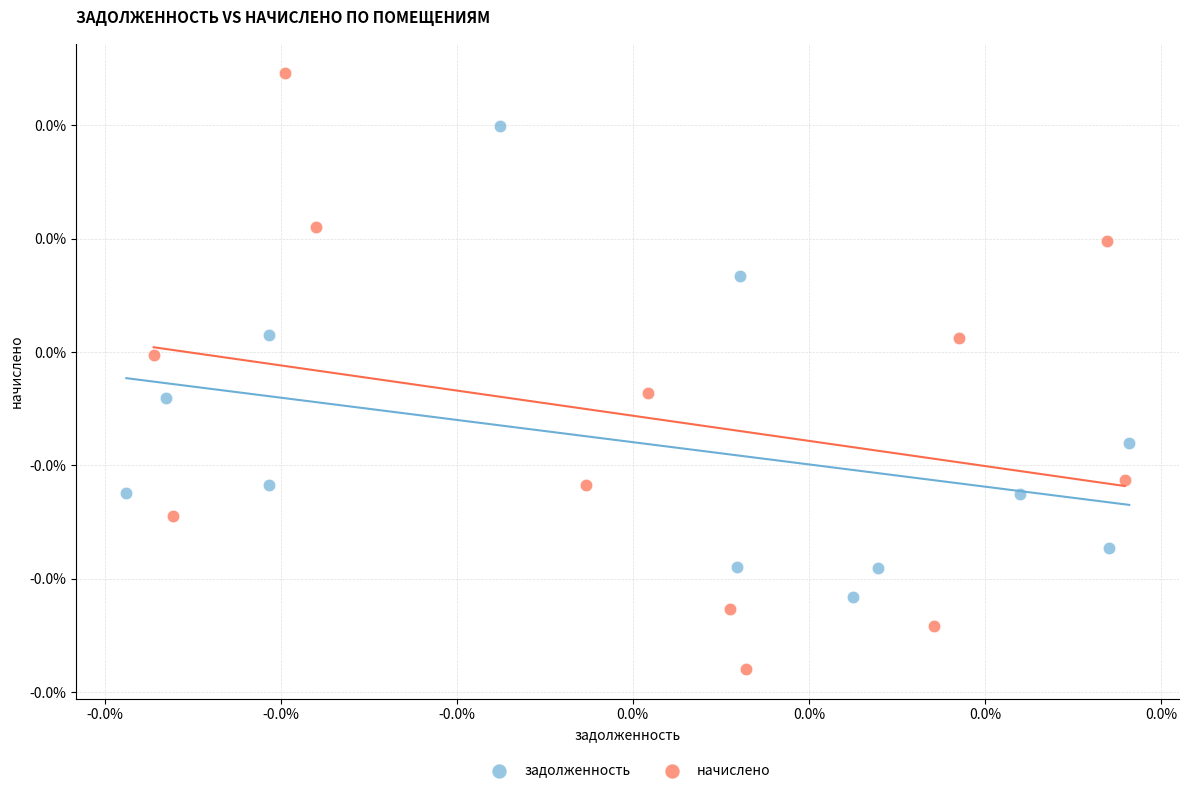

Which series contains the lowest Y value?

начислено